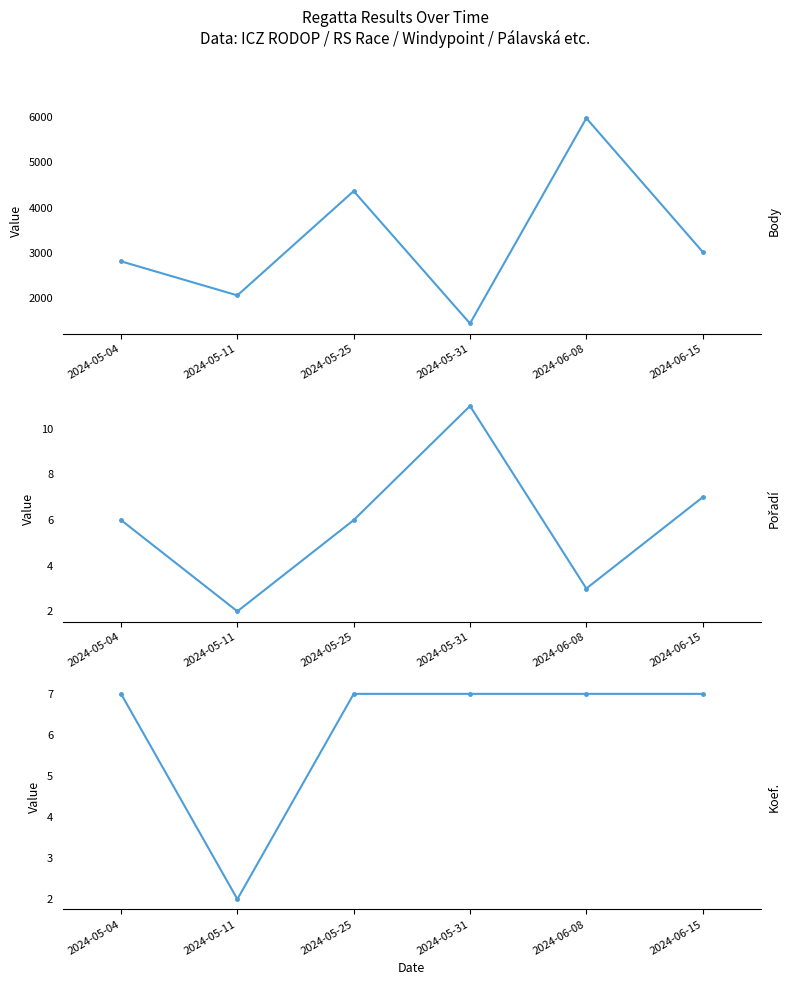

How many interior local valleys does the Koef. series have?

1